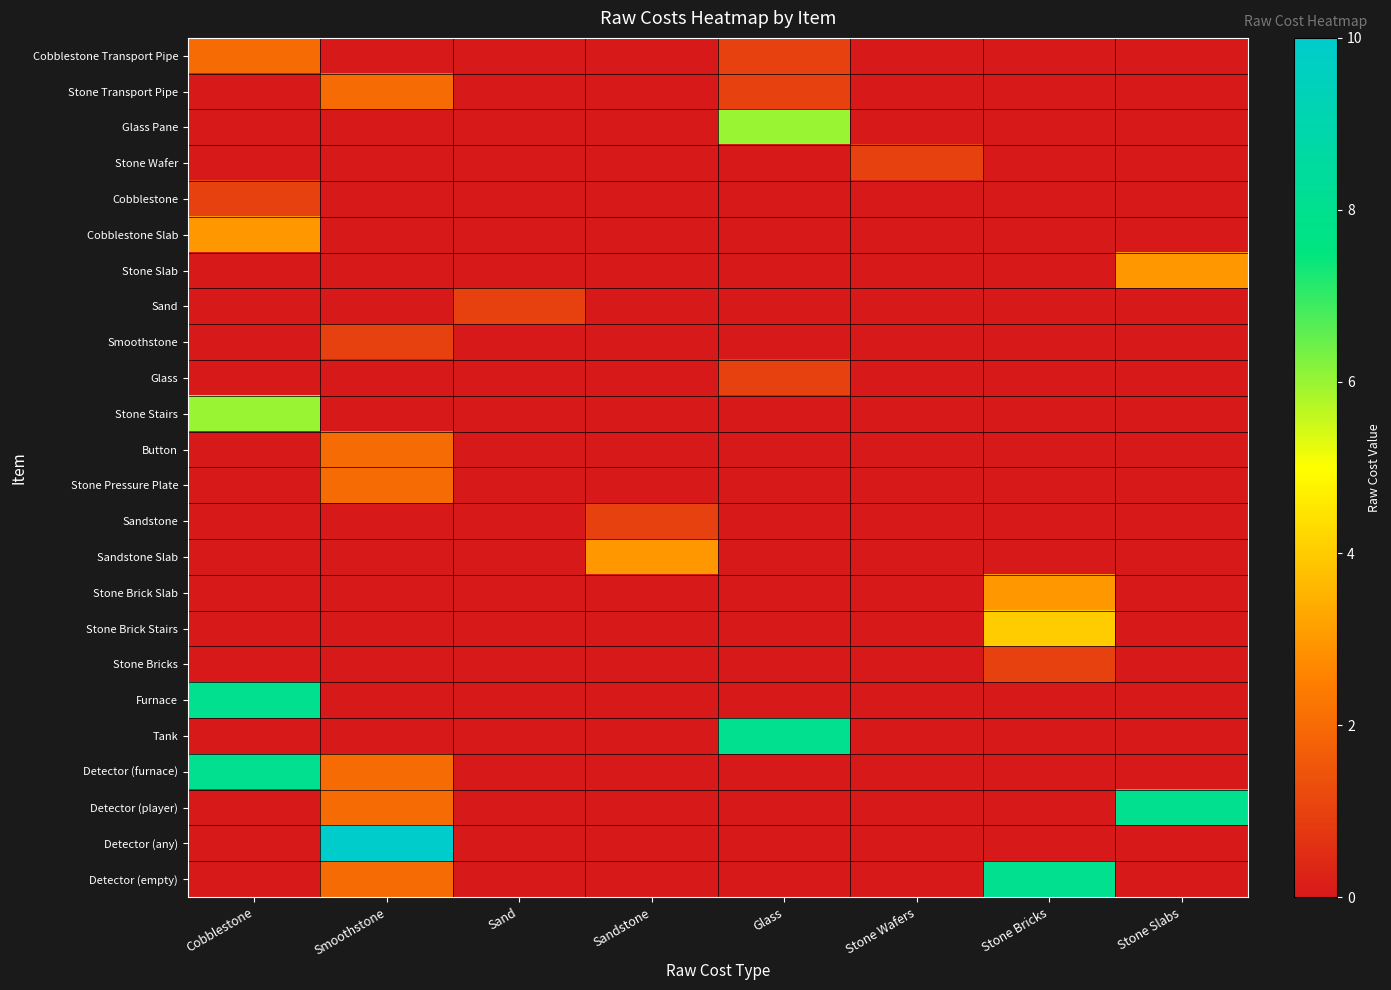

Which series changed the most between Glass and Stone Slabs?

Tank